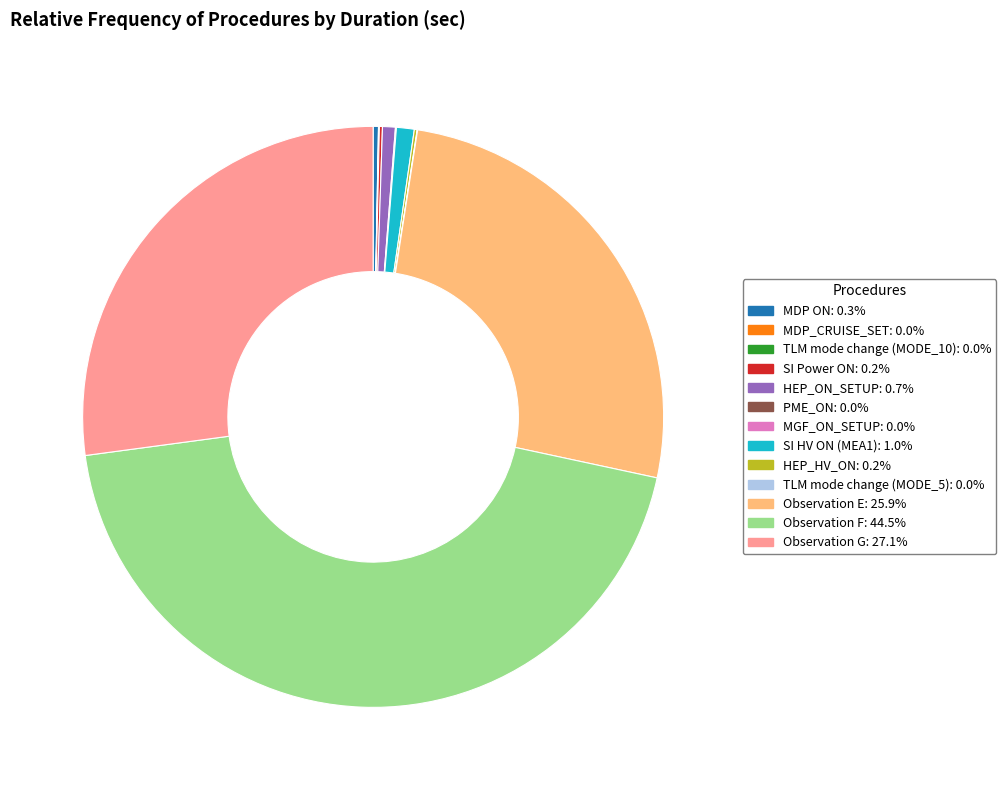

Approximately how many times larger is the value at Observation F: 44.5% compared to Observation E: 25.9%?

1.7